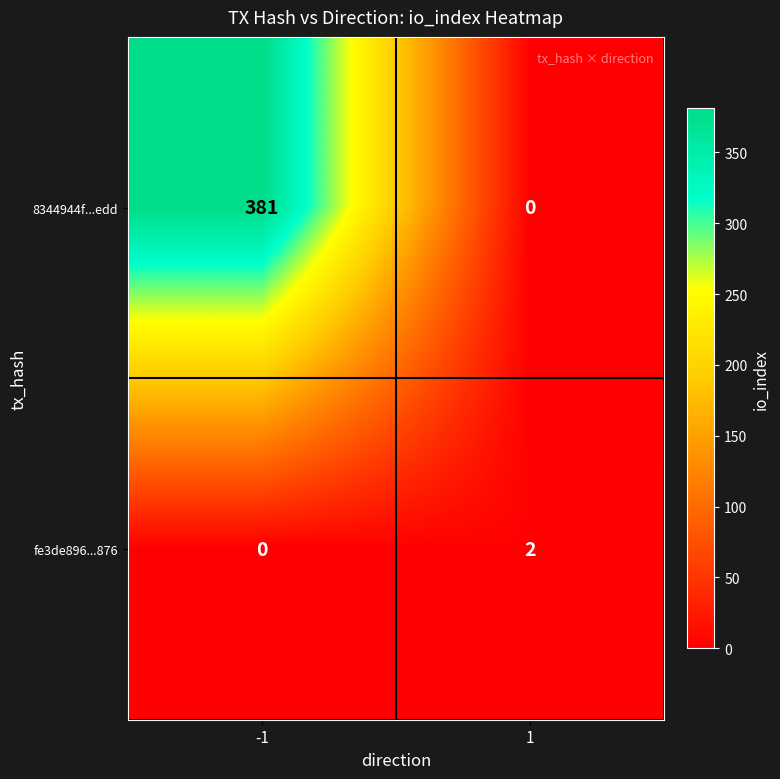

Which series has the largest range (max minus min)?

8344944f...edd